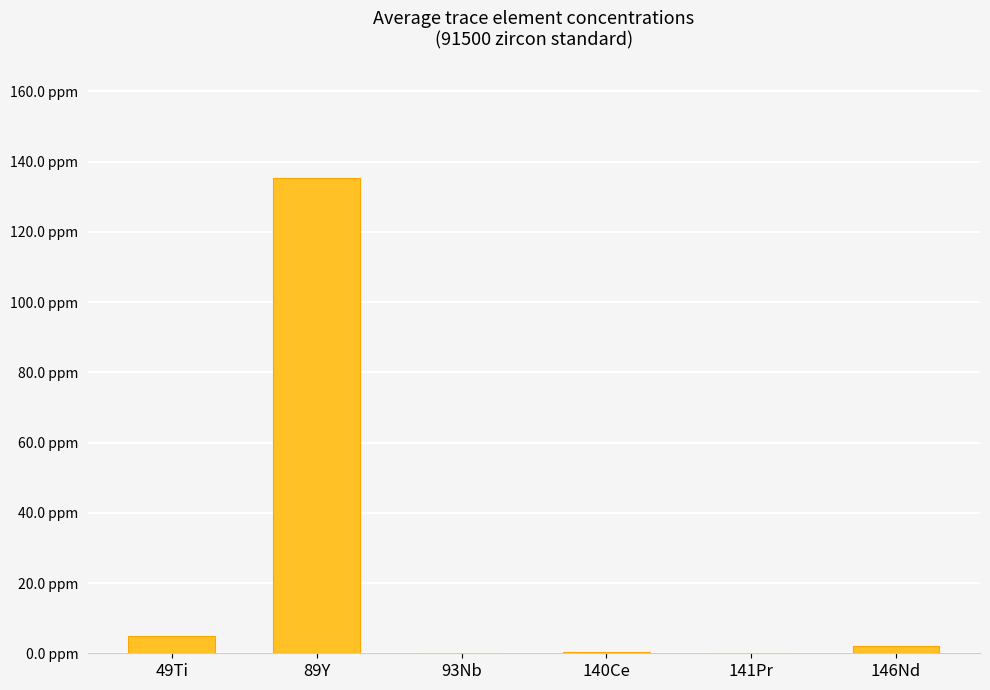

List the labels in order of value, smallest first.

93Nb, 141Pr, 140Ce, 146Nd, 49Ti, 89Y